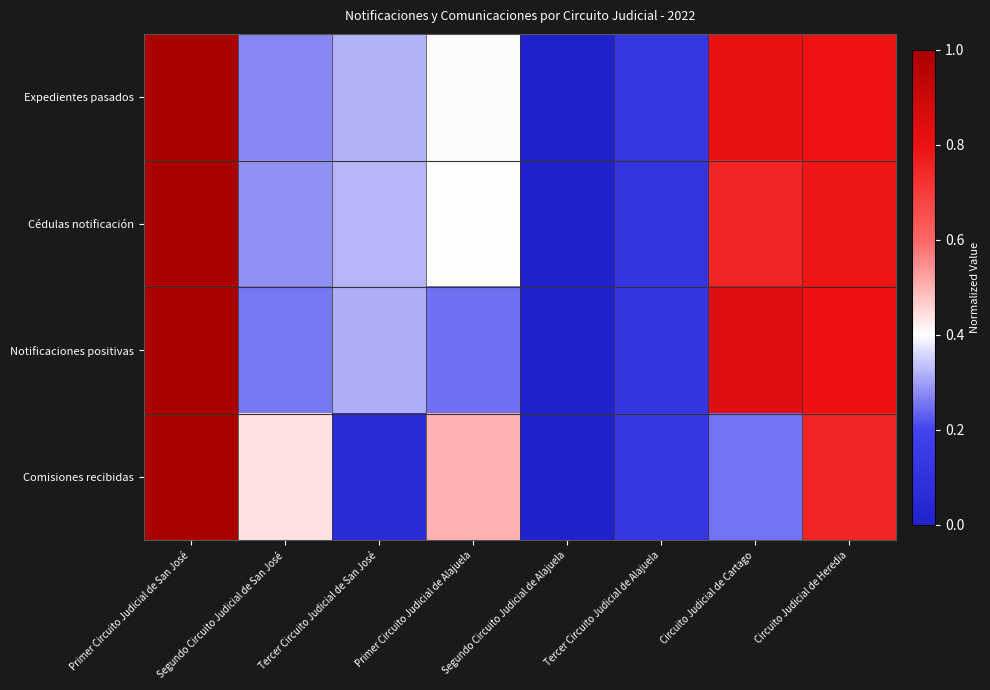

Count the number of categories in the chart.

8